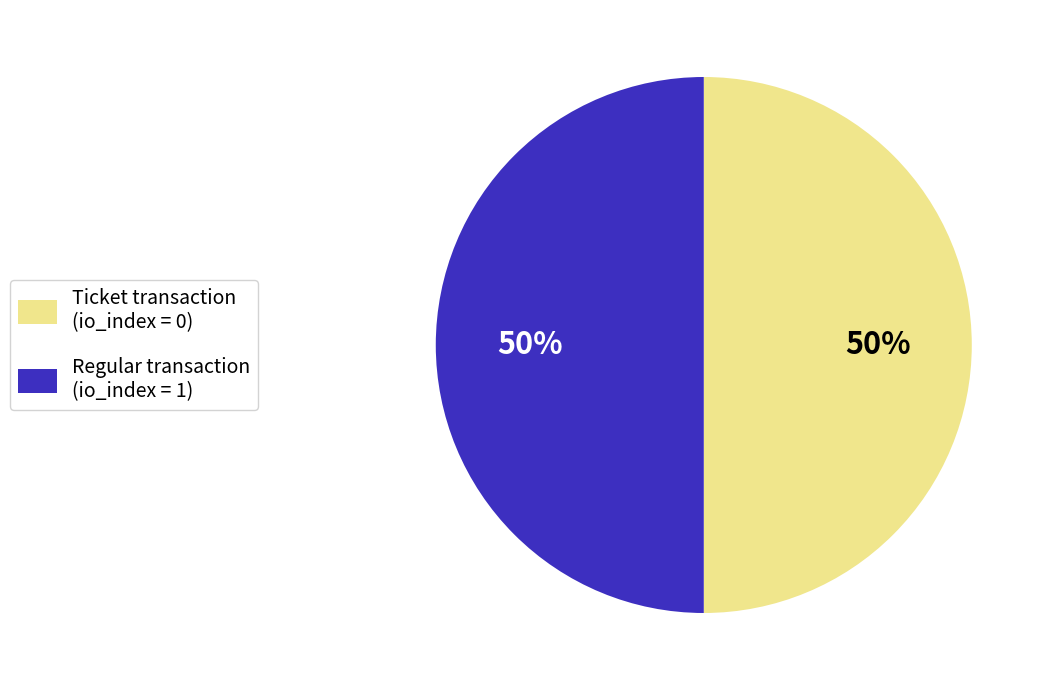

Is it true that Ticket transaction (io_index = 0) is 50% of the pie?

True